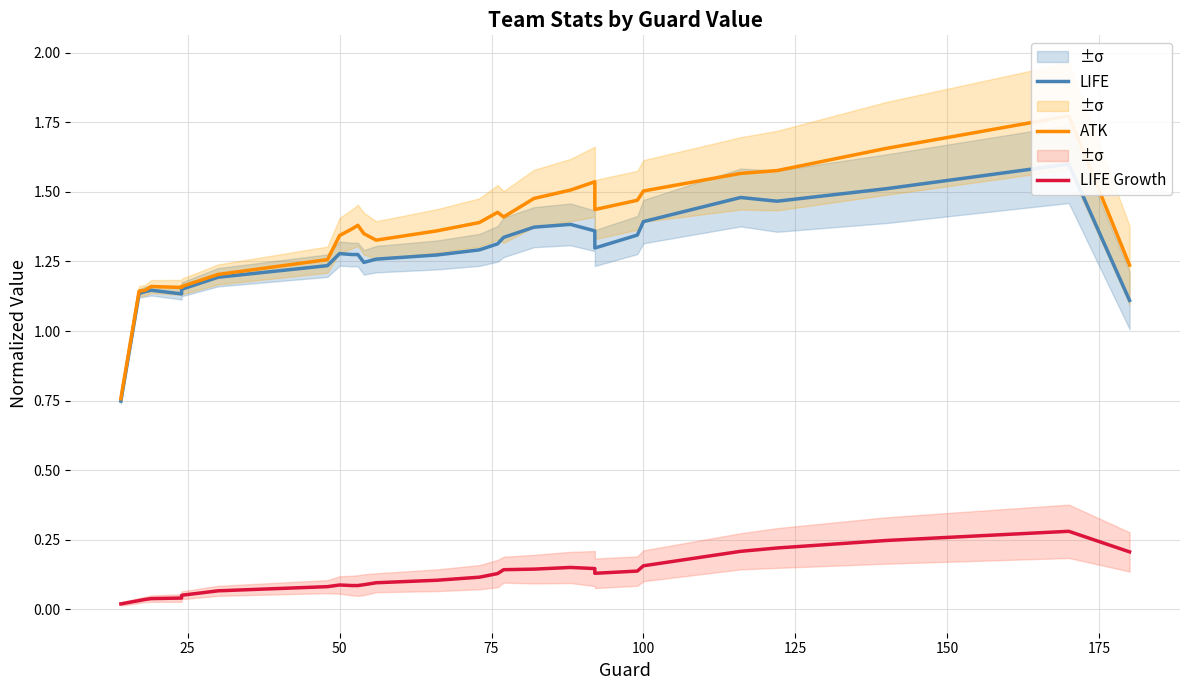

How many lines are shown in the chart?

3